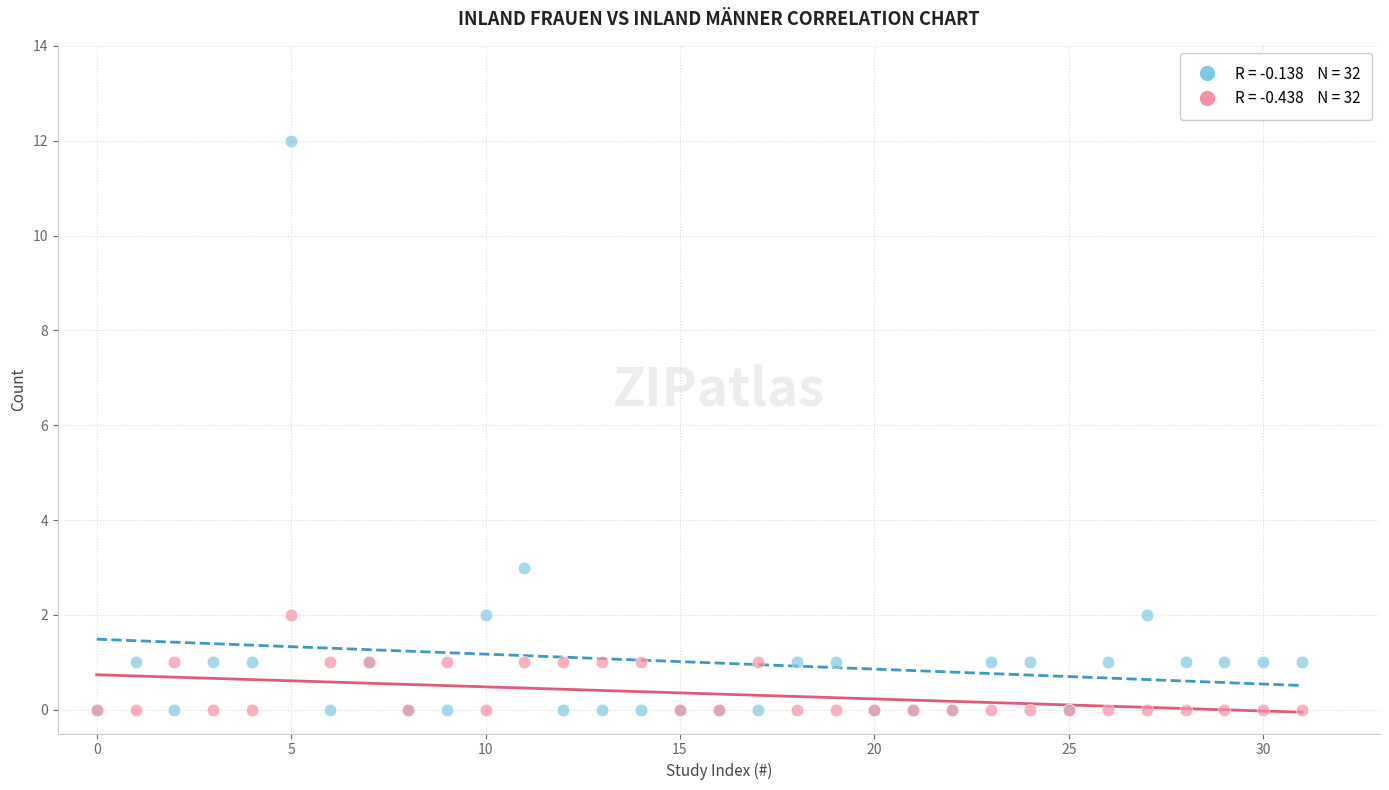

Across all series, what Y value is closest to 6?

3